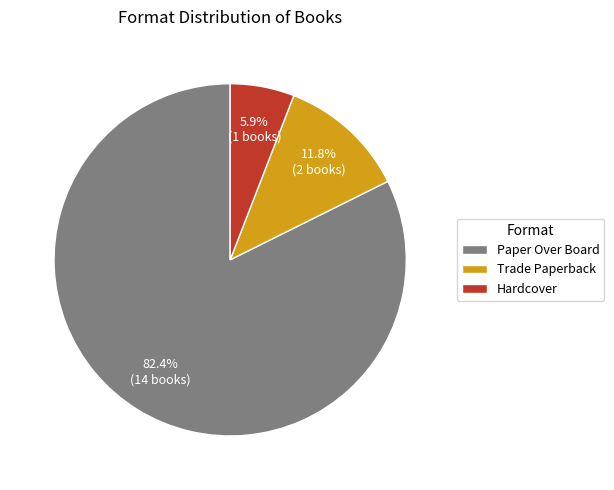

Rank the categories by value from highest to lowest.

Paper Over Board, Trade Paperback, Hardcover